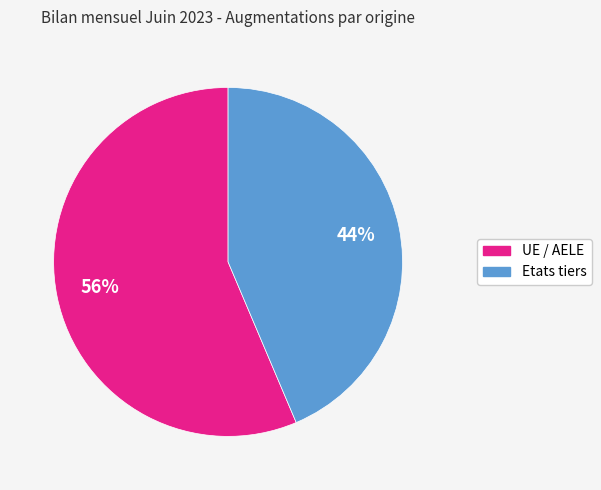

To the nearest percent, what is the combined percentage of Etats tiers and UE / AELE?

100%